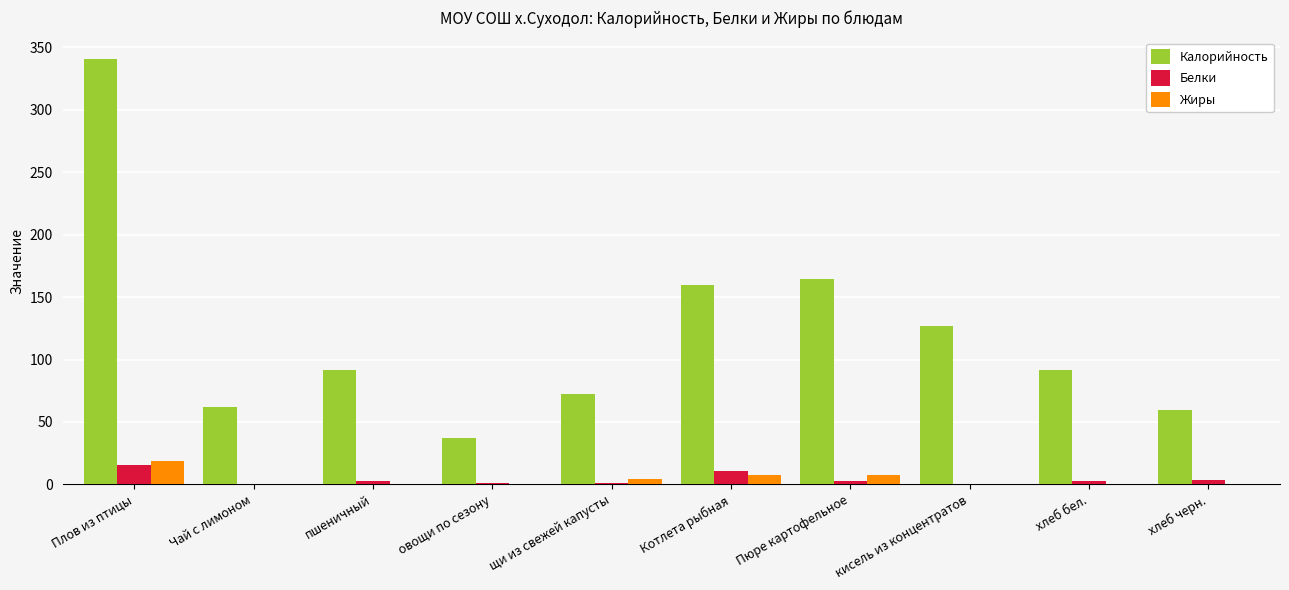

What is the total value across all series at Плов из птицы?

375.1